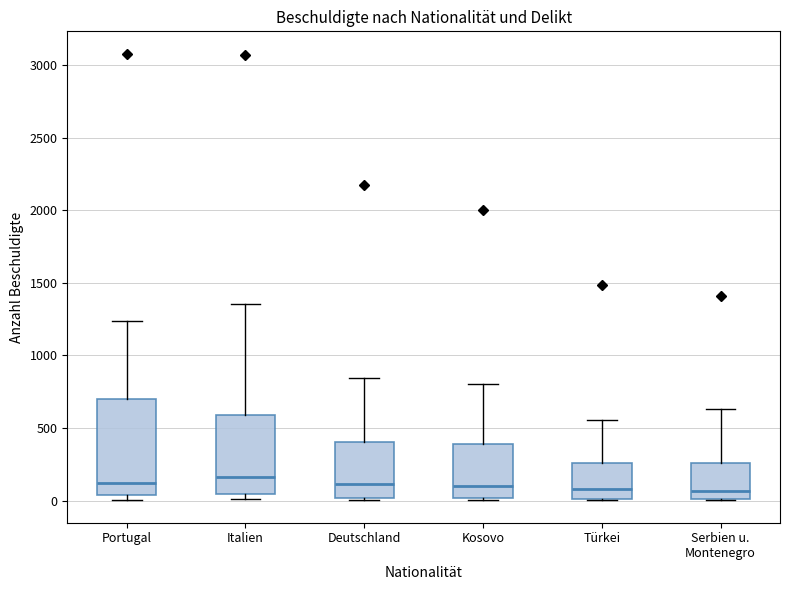

Reading left to right, read every box against the y-axis: the position of its median line, the range the box covers, and the ends of its whiskers. The values are not printed on the chart, so give them approximately, as read against the axis.

Portugal: median 100, box 50 to 700, whiskers 0 to 1250
Italien: median 150, box 50 to 600, whiskers 0 to 1350
Deutschland: median 100, box 0 to 400, whiskers 0 (just below the box's lower edge) to 850
Kosovo: median 100, box 0 to 400, whiskers 0 (just below the box's lower edge) to 800
Türkei: median 100, box 0 to 250, whiskers 0 to 550
Serbien u. Montenegro: median 50, box 0 to 250, whiskers 0 to 650